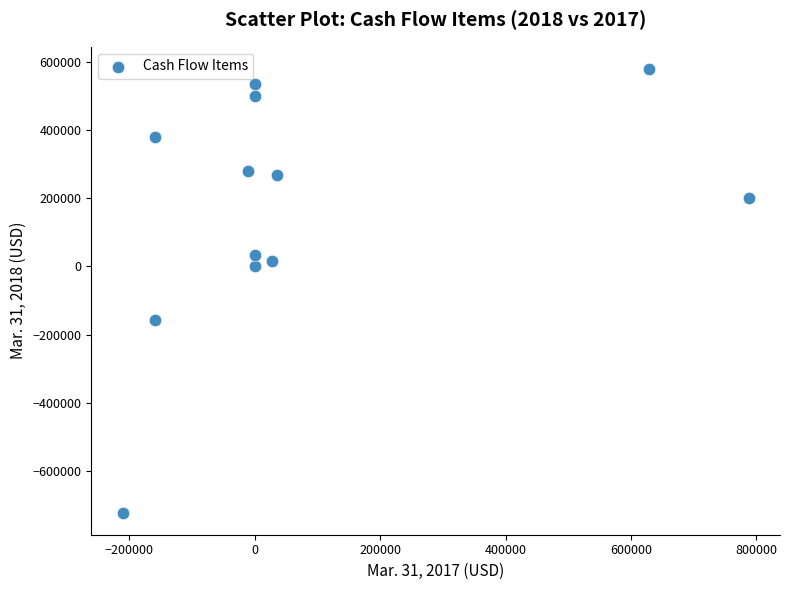

What is the average X value?

78036